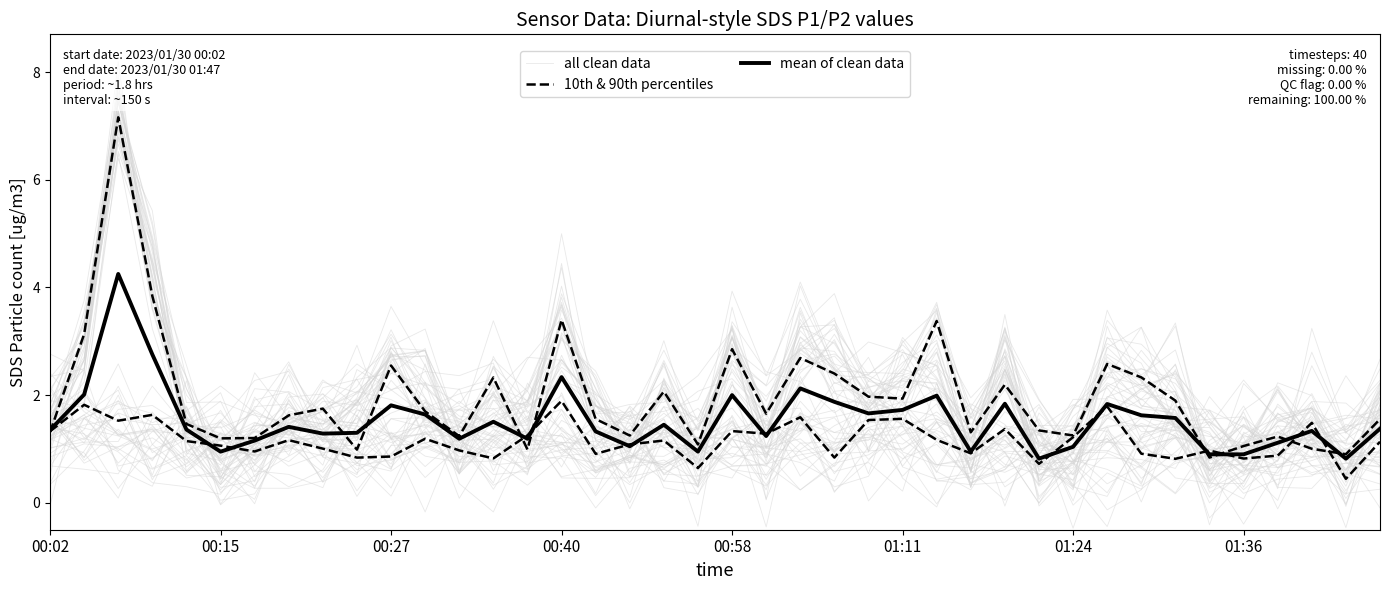

How many lines are shown in the chart?

3